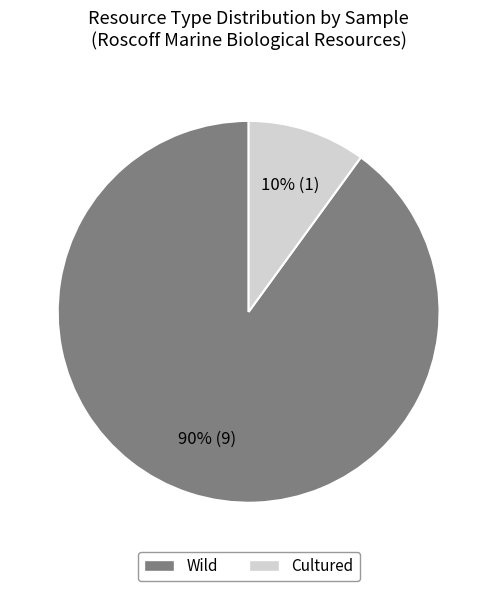

Which category accounts for the majority?

Wild